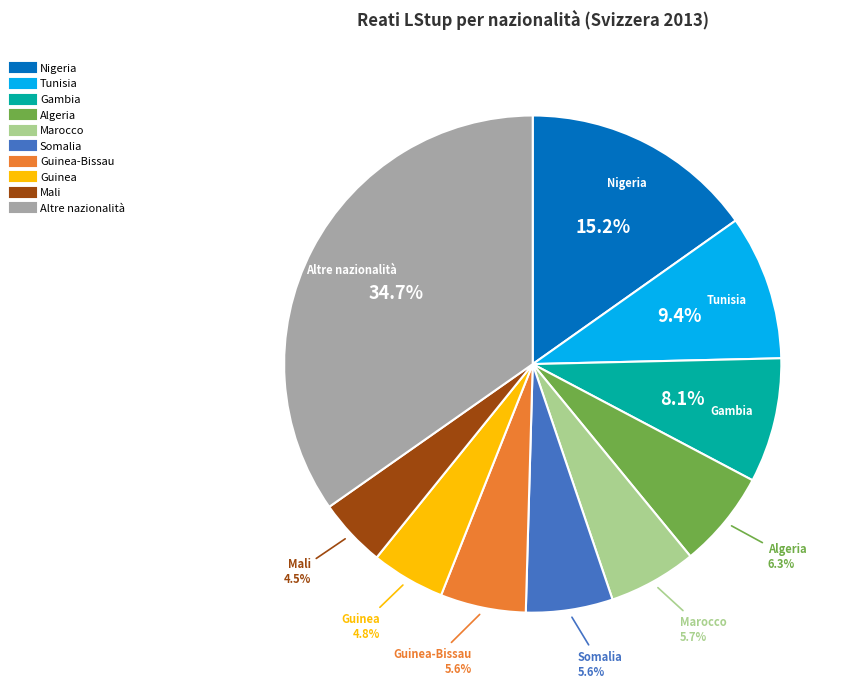

Is there a majority slice in this chart?

No